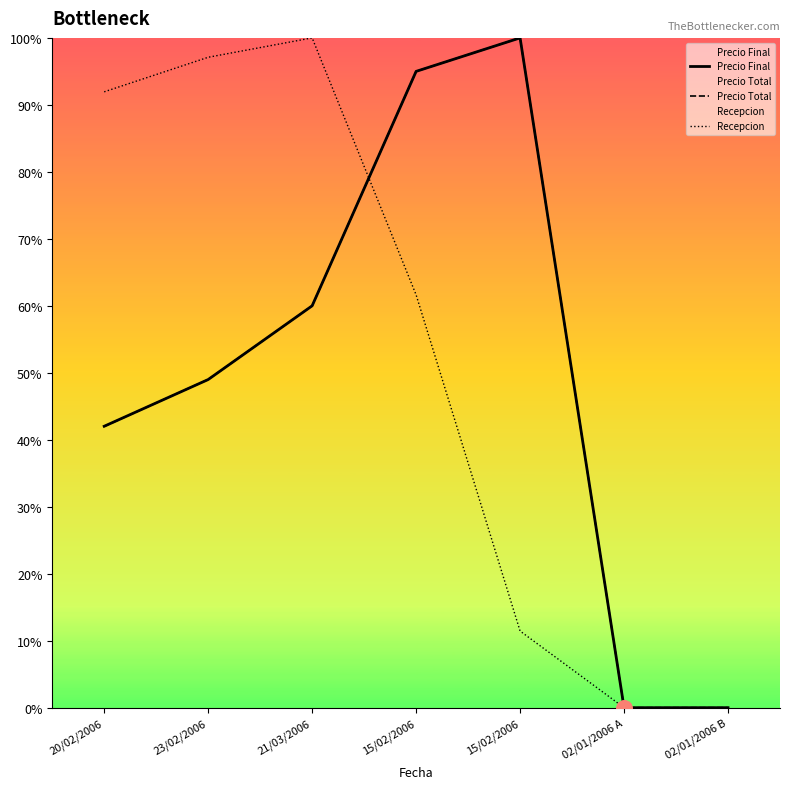

What are all the series names shown in the legend?

Precio Final, Precio Total, Recepcion